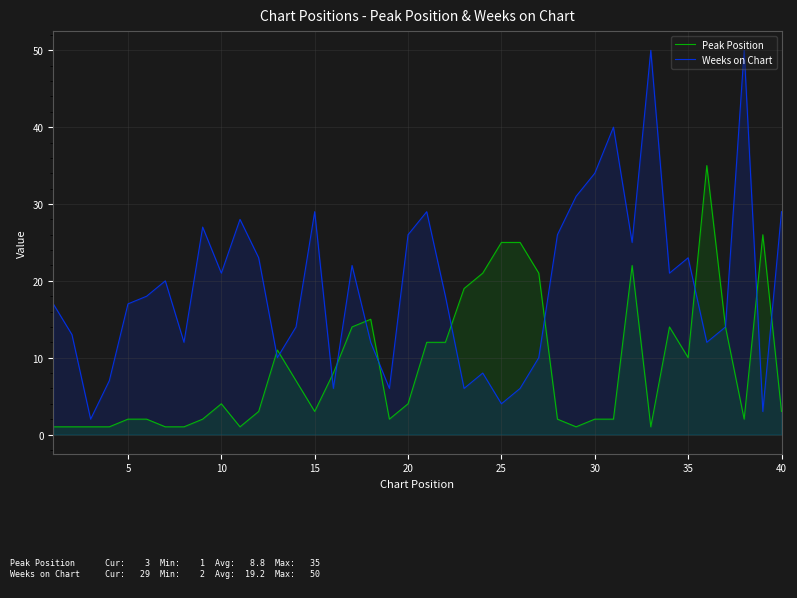

Which series has the widest spread of values?

Weeks on Chart